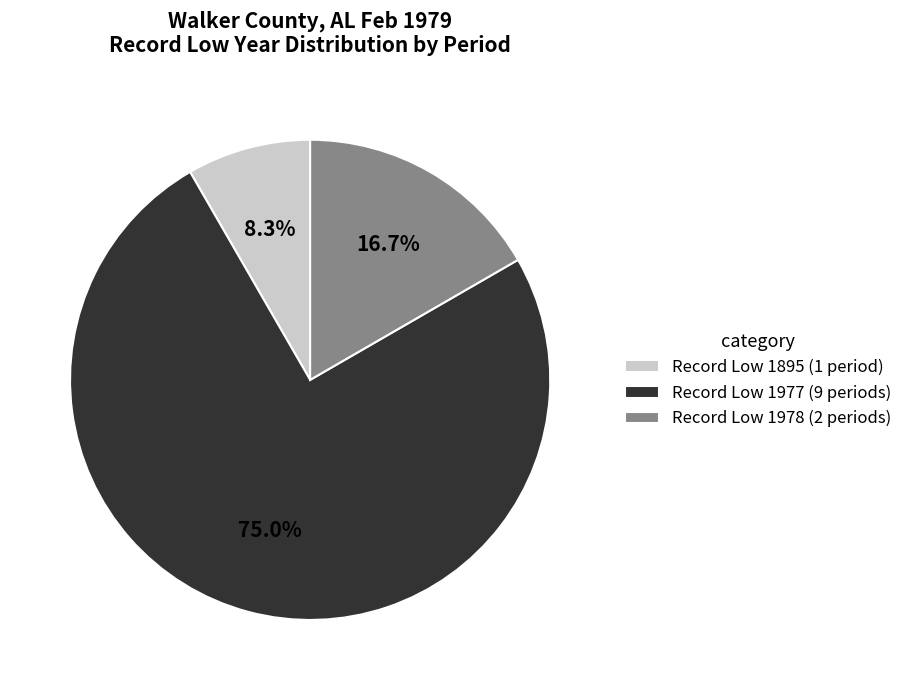

Count the number of slices in the pie.

3